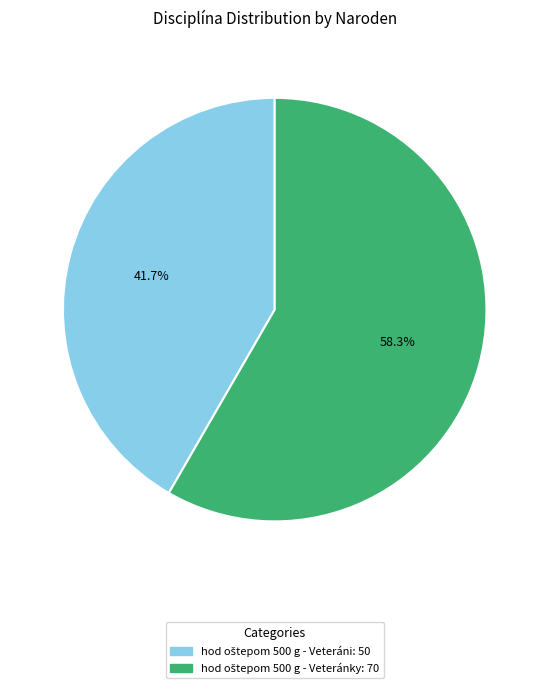

Is there any slice that represents more than half of the pie?

Yes